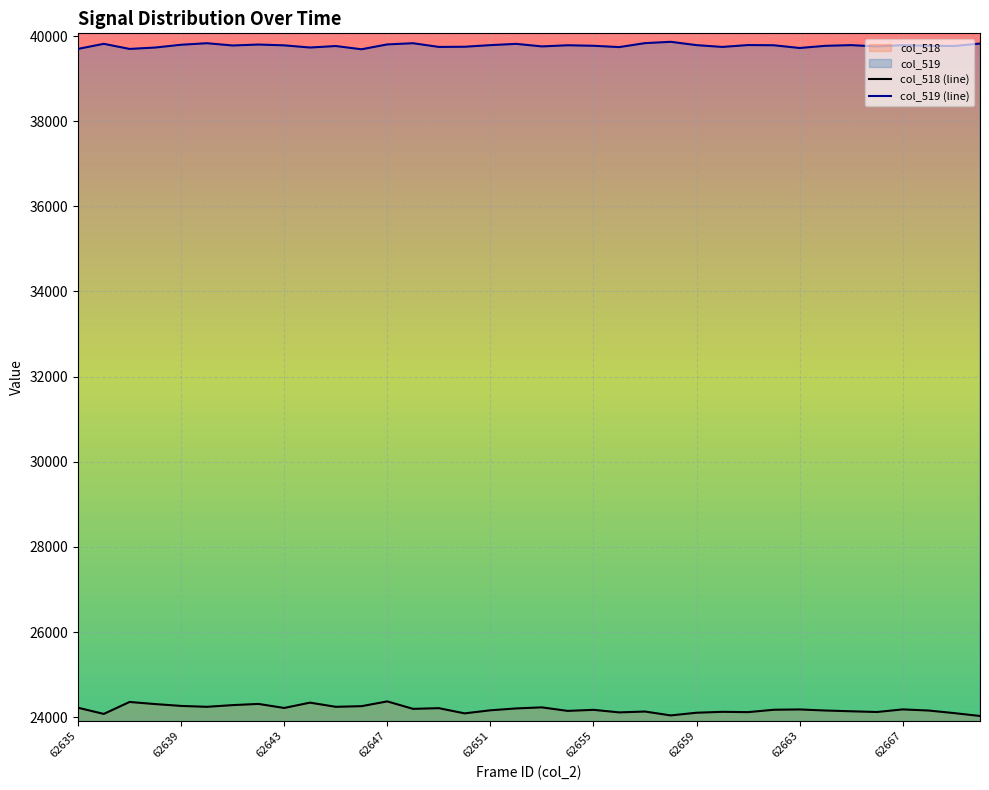

How many values in the col_518 series are below 24181?

18